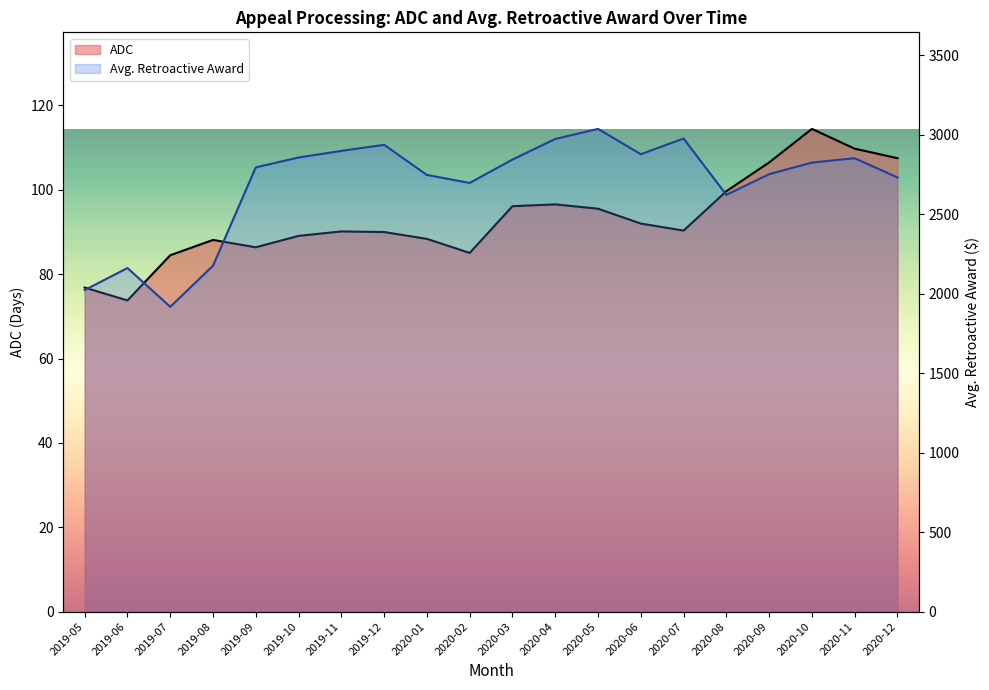

True or false: Avg. Retroactive Award and ADC cross at least once.

False